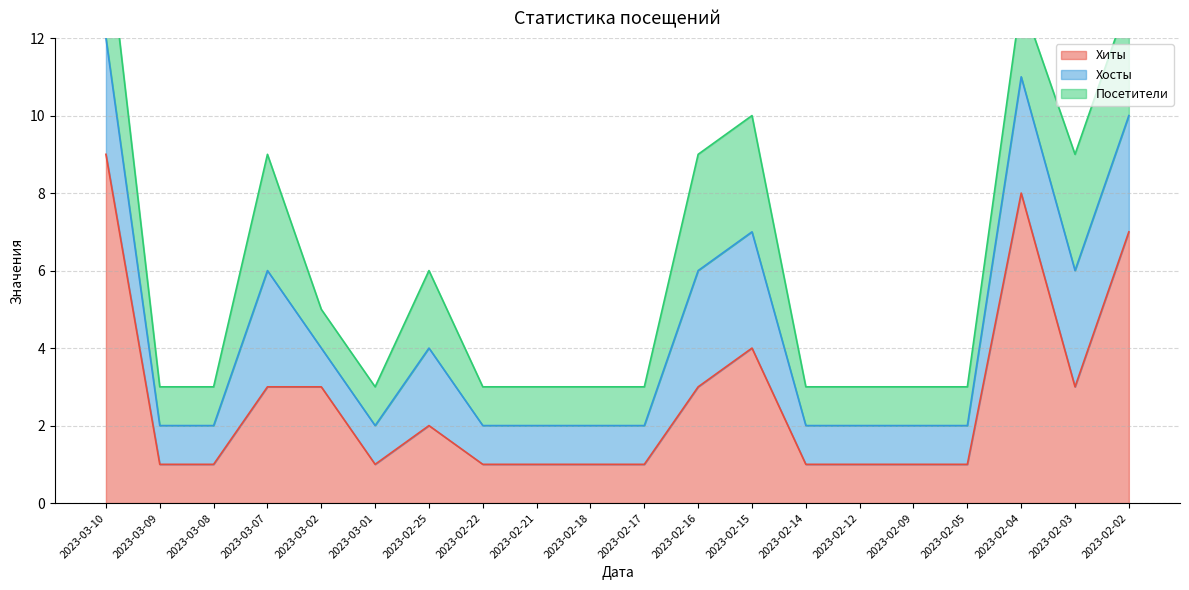

What is the approximate value of Хосты at 2023-03-07?

3